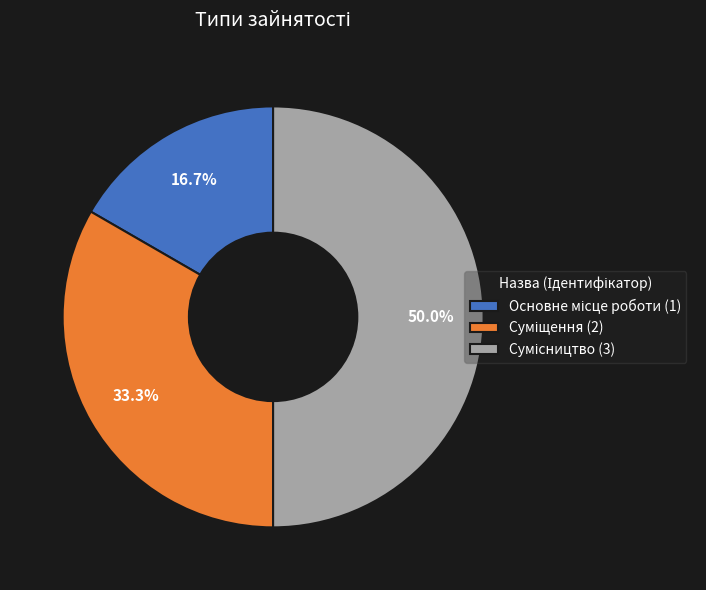

How many segments does this pie chart have?

3